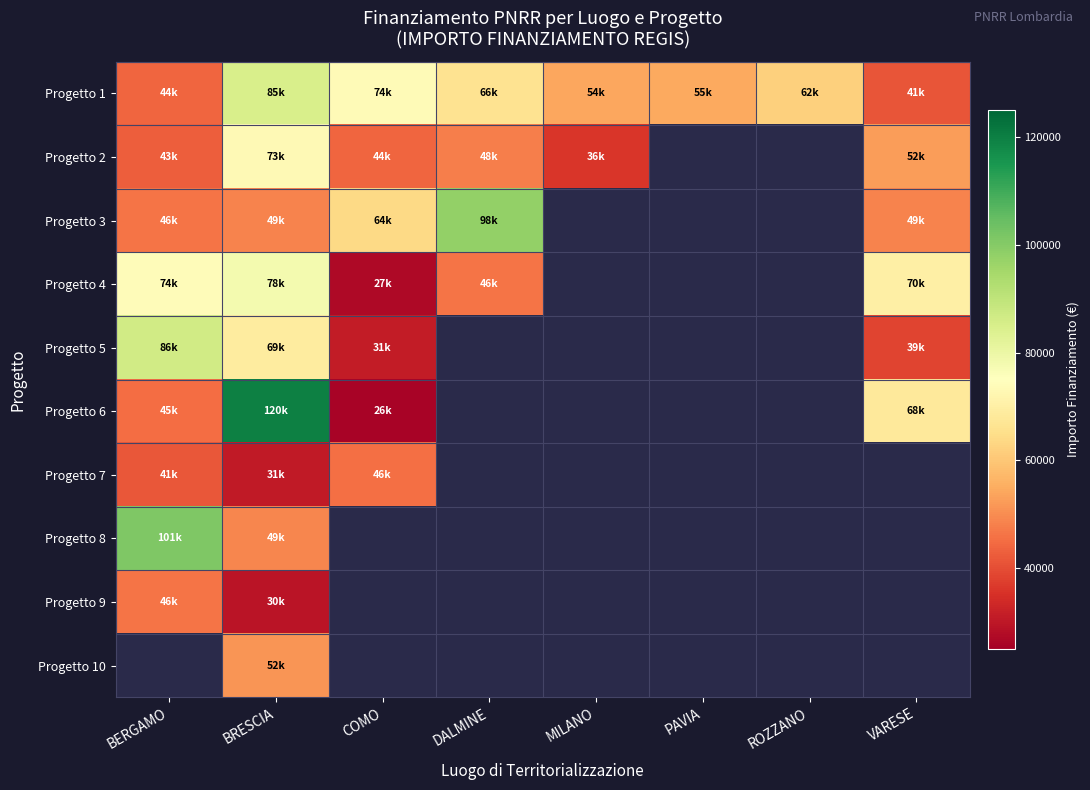

At how many categories does at least one series exceed 58940?

6